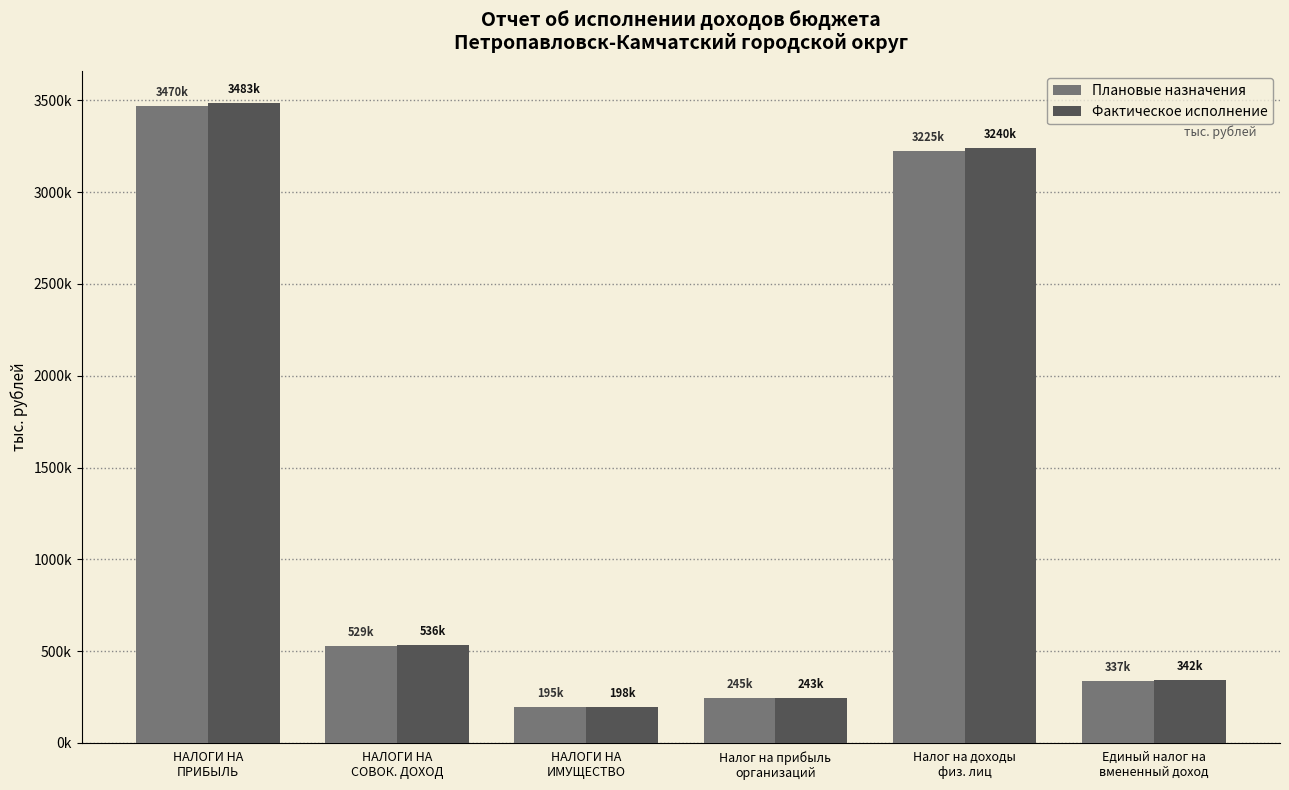

What is the highest value of the Плановые назначения series?

3470445.0